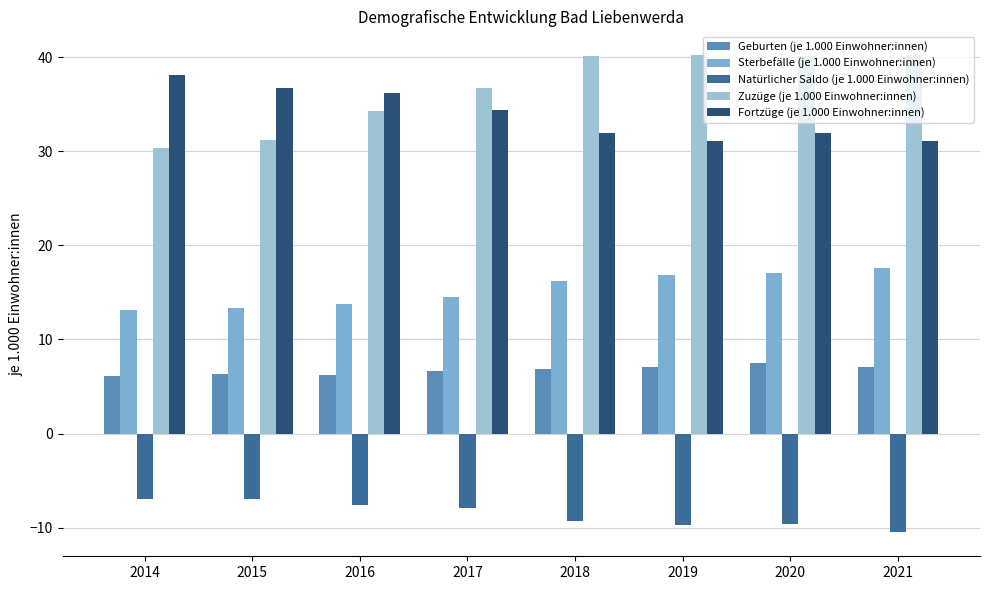

Which series changed the most between 2017 and 2018?

Zuzüge (je 1.000 Einwohner:innen)